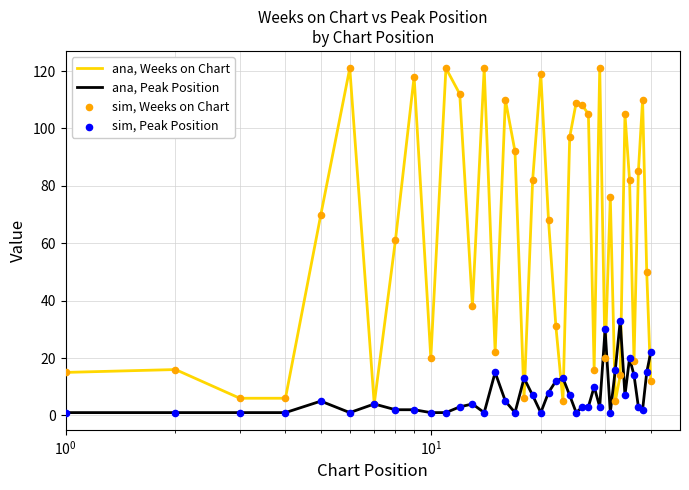

Which series has the largest total across all categories?

ana, Weeks on Chart